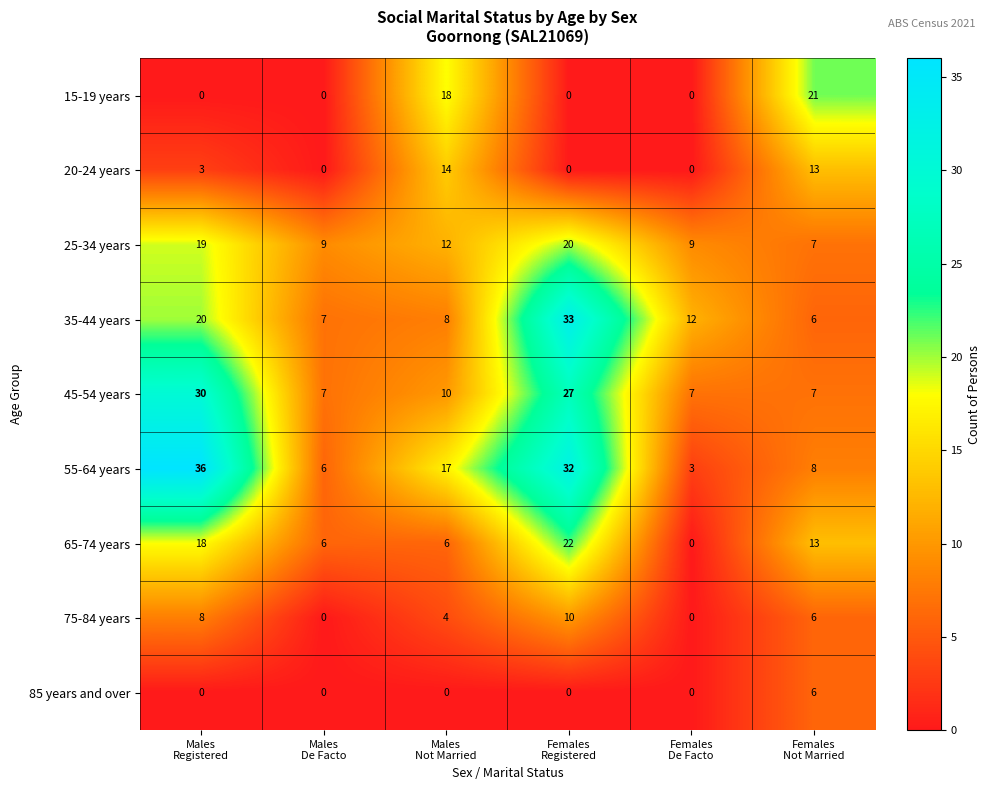

Rank the series by their maximum value, from highest to lowest.

55-64 years, 35-44 years, 45-54 years, 65-74 years, 15-19 years, 25-34 years, 20-24 years, 75-84 years, 85 years and over